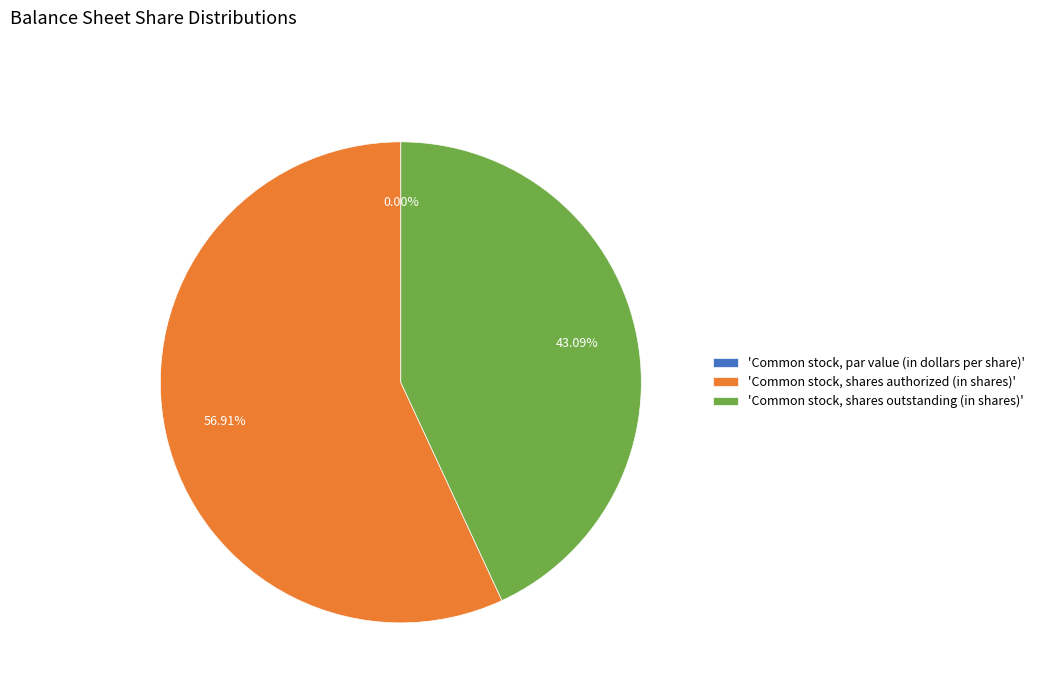

Count the number of slices in the pie.

3